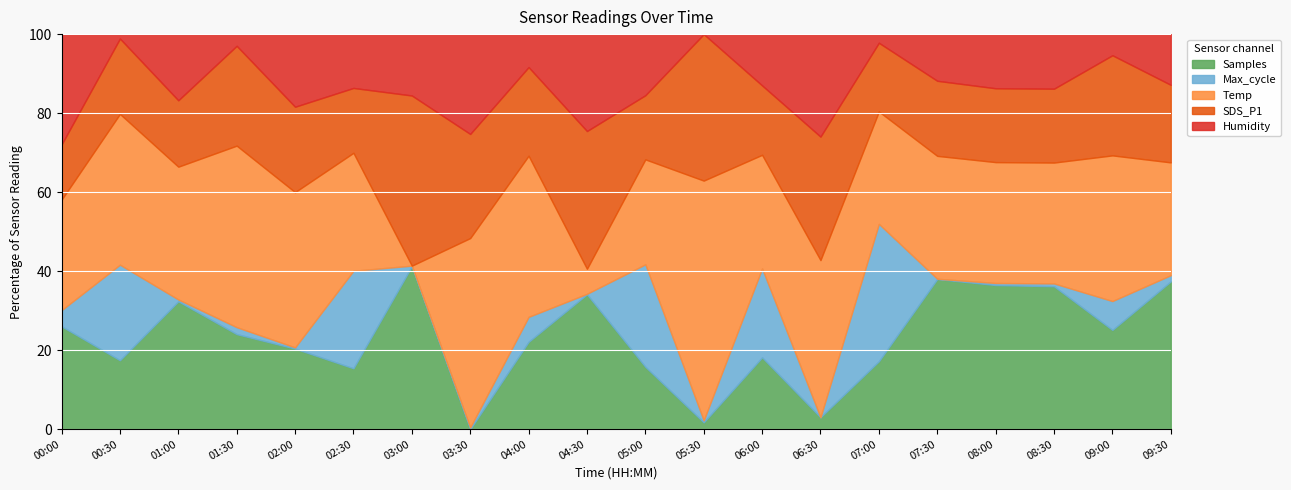

True or false: Samples has a value of 37.4 at 09:30.

True